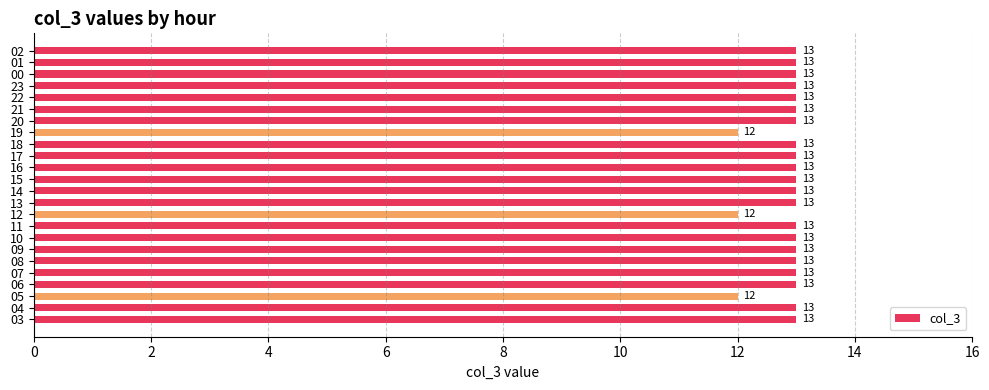

Count the values in the range 13 to 14.

21